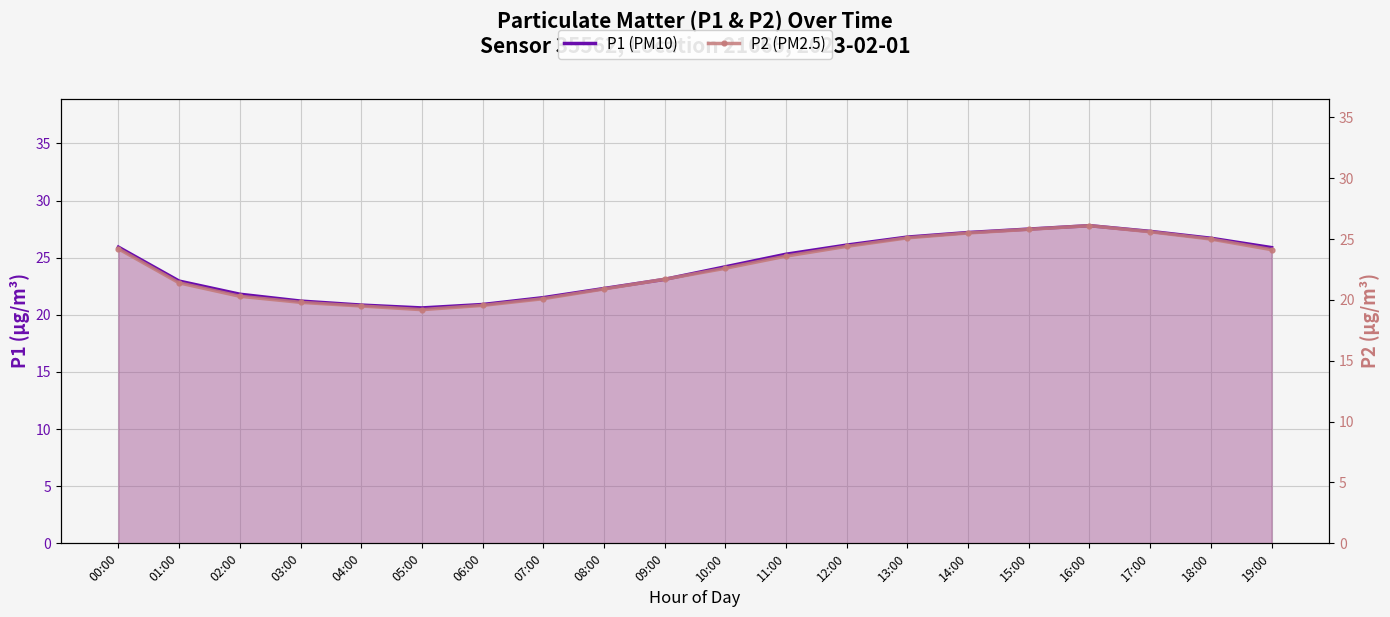

Reading right to left, list all the values displayed in this chart.

P1: 25.9	26.7	27.3	27.8	27.5	27.2	26.8	26.1	25.3	24.2	23.1	22.3	21.5	20.9	20.6	20.9	21.2	21.8	22.9	25.9
P2: 24.1	25.0	25.6	26.1	25.8	25.5	25.1	24.4	23.6	22.6	21.7	20.9	20.1	19.6	19.2	19.5	19.8	20.3	21.4	24.2